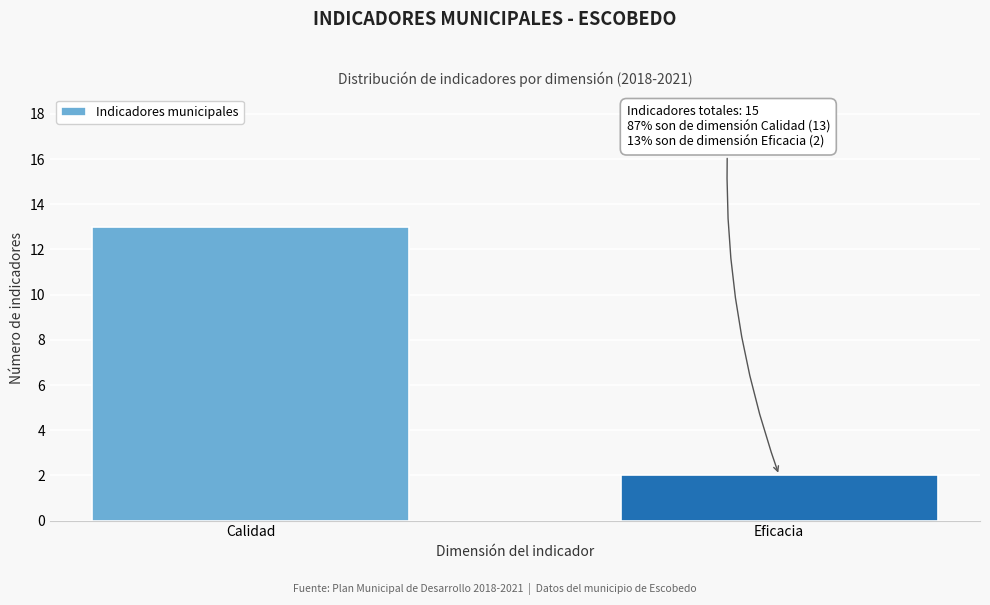

Reading right to left, what are all the values shown in this chart?

2	13